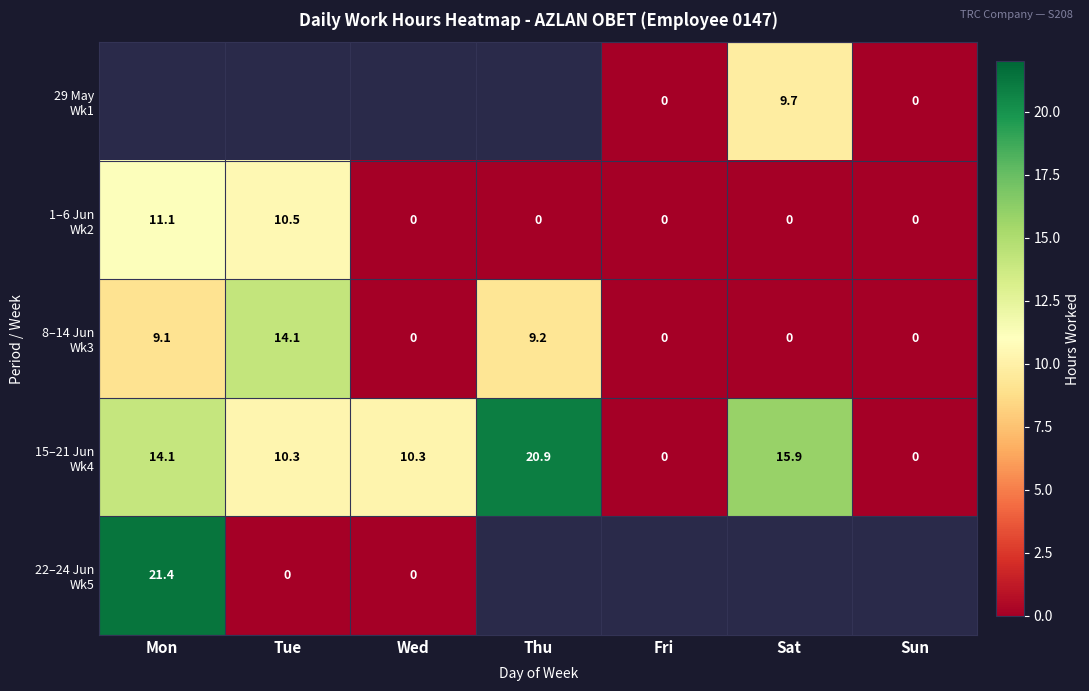

Between Mon and Sat, which series saw the biggest shift?

1–6 Jun Wk2